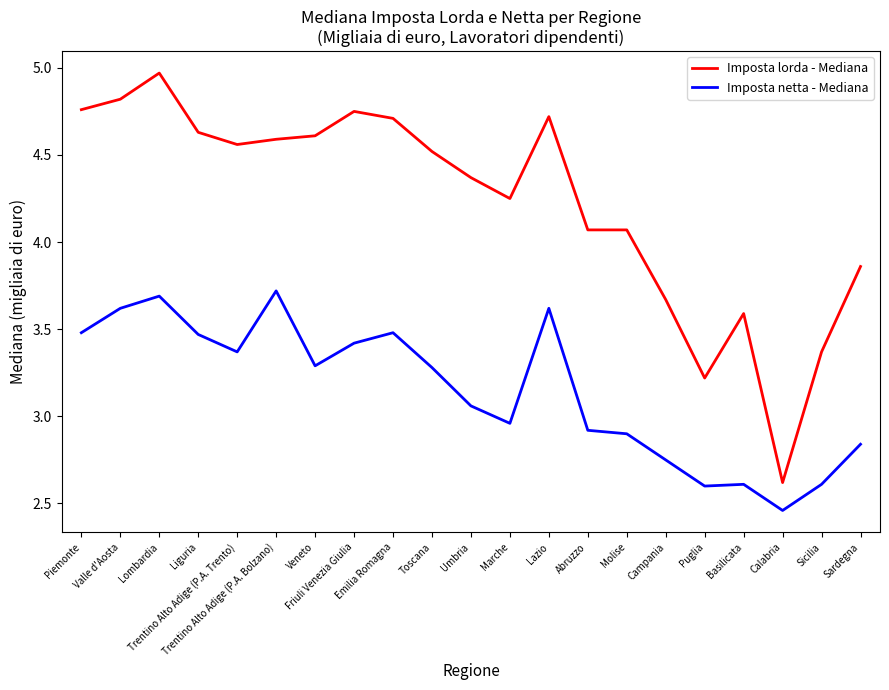

Count the number of categories in the chart.

21